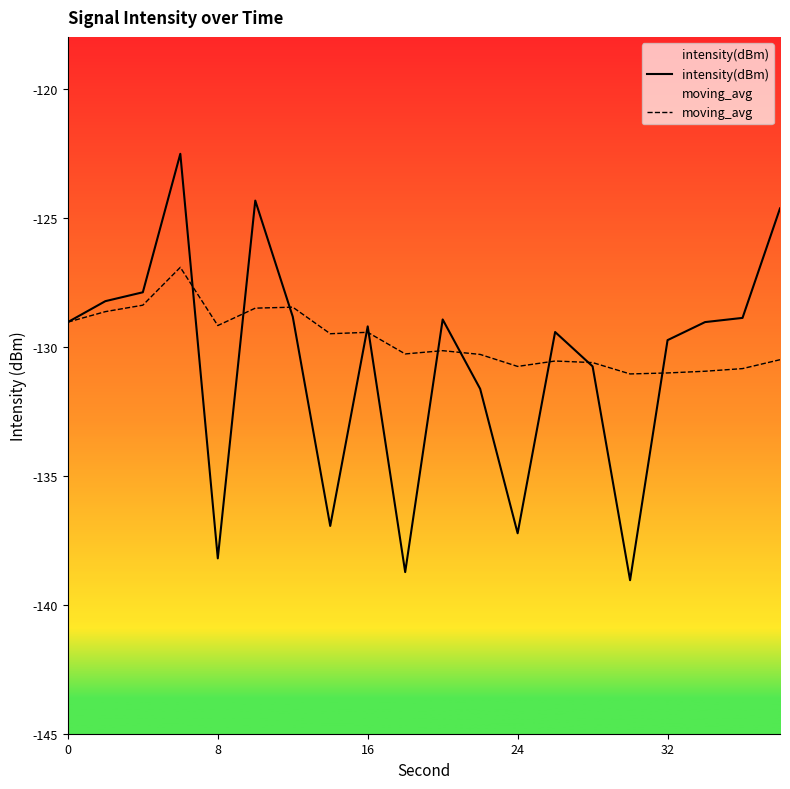

What is the difference between the highest and lowest values at 9?

8.5